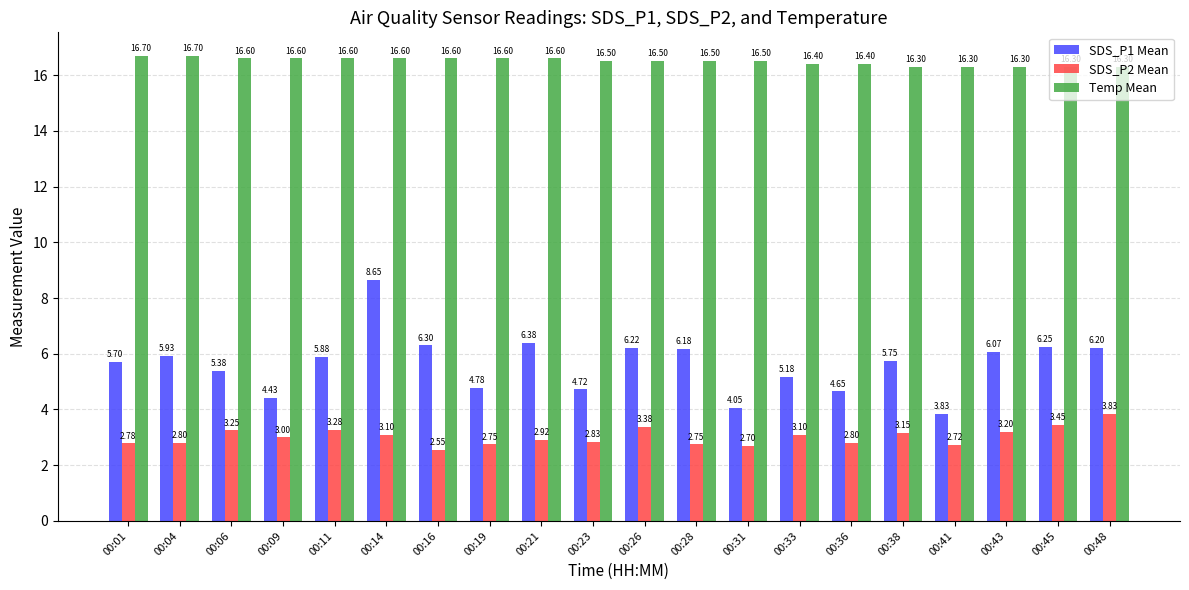

What is the value of the SDS_P1 Mean bar at the 20th from the left?

6.2